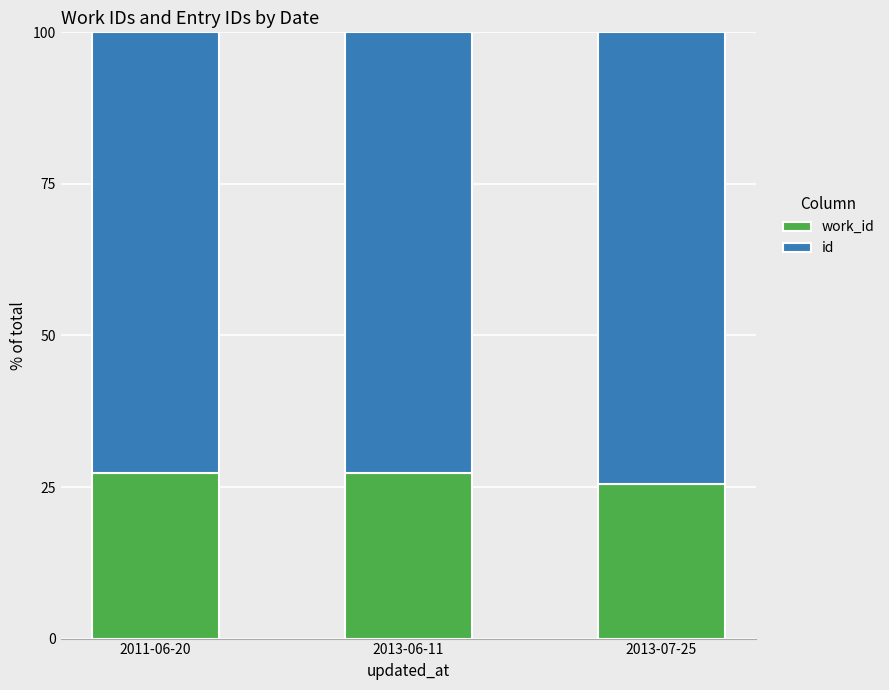

Are the bars grouped side by side (vs. stacked)?

No